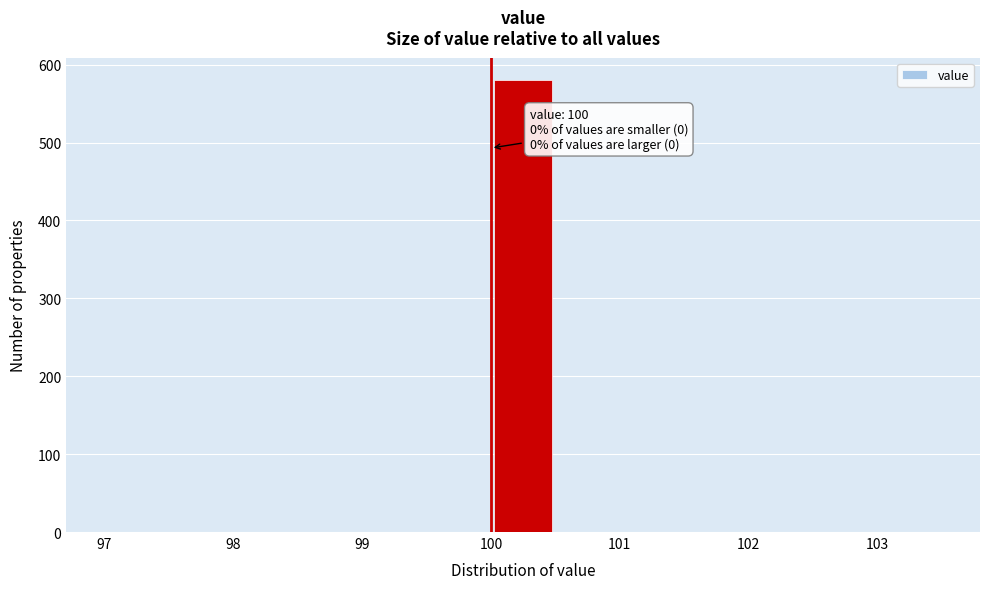

Over which range of the x-axis is the bar tallest?

100.0 to 100.5